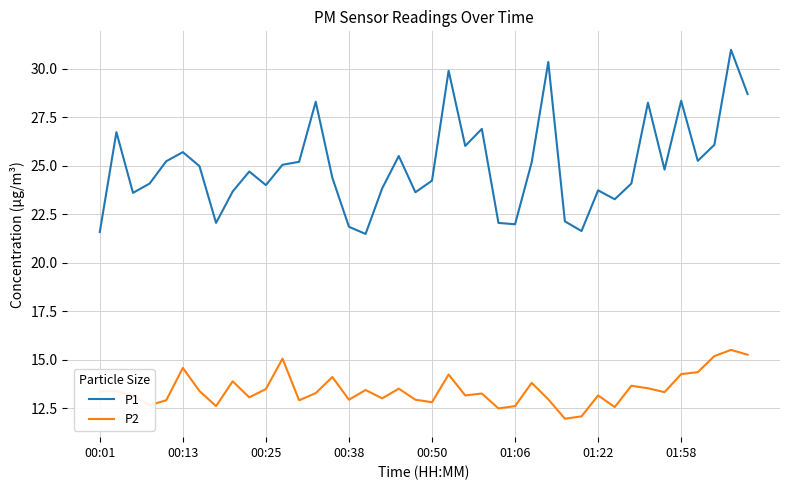

What is the average value of the P2 series?

13.4